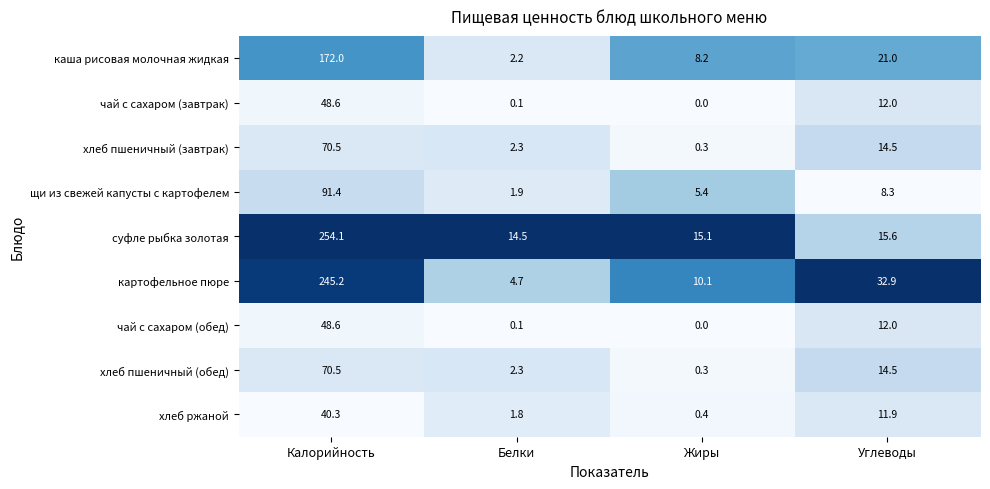

What is the difference between the maximum and minimum values in the хлеб пшеничный (завтрак) series?

70.2